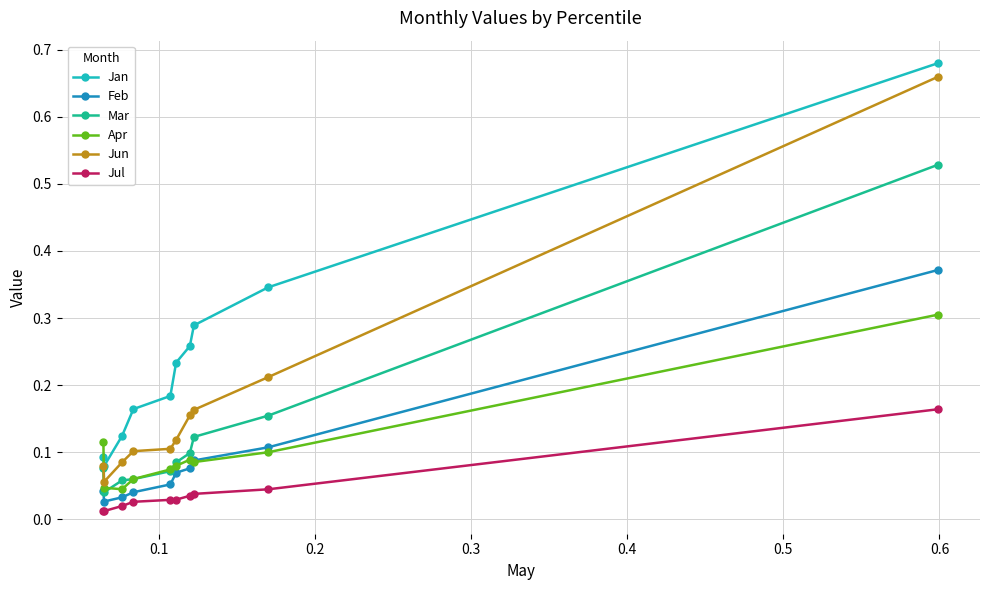

Which series has the widest spread of values?

Jun